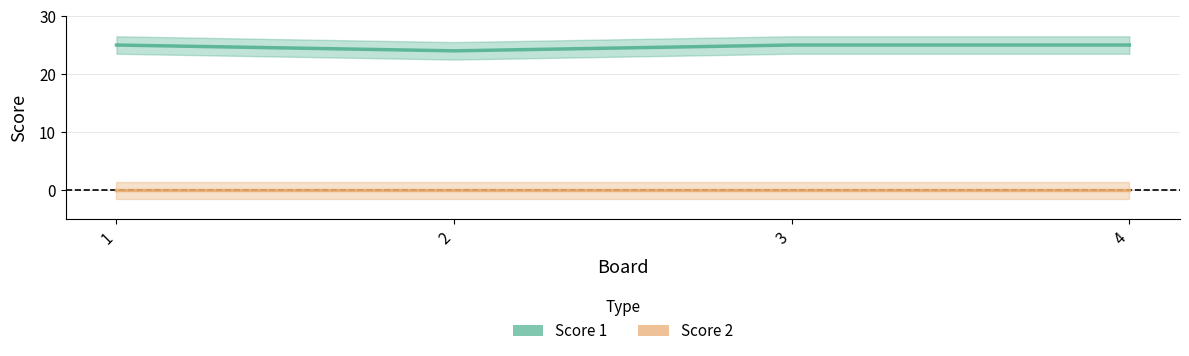

True or false: Score 1 and Score 2 cross at least once.

False